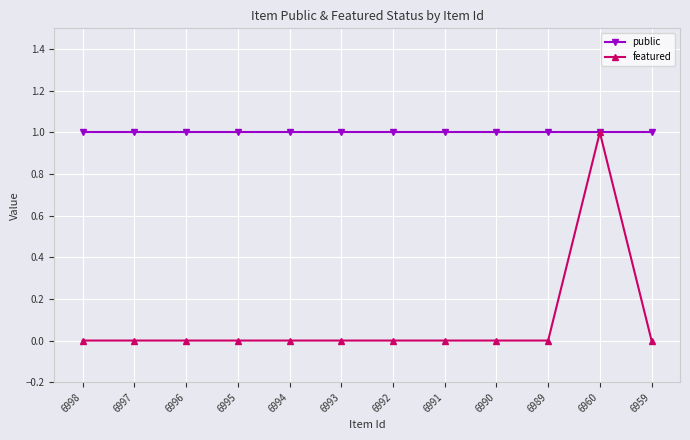

True or false: featured has a value of 0 at 6994.

True